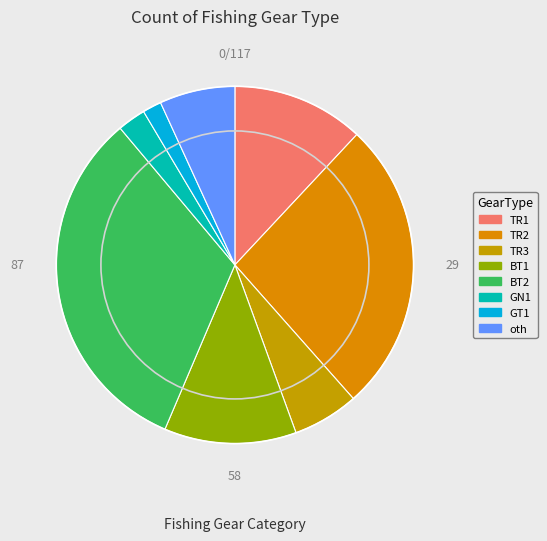

Count the number of slices in the pie.

8